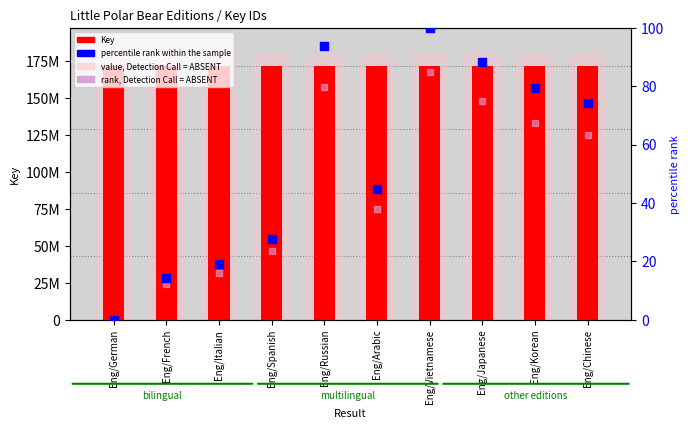

At which category is the sum across all series the highest?

Eng/Vietnamese